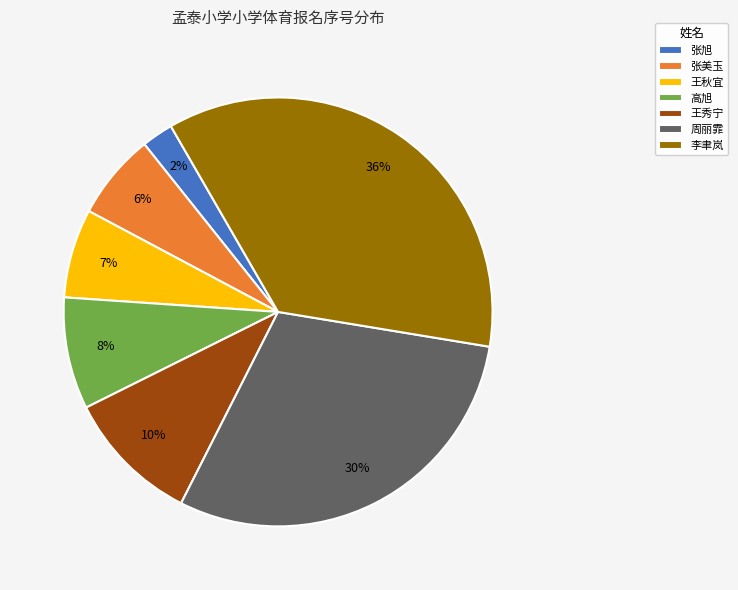

Which category has the smallest portion of the pie?

张旭